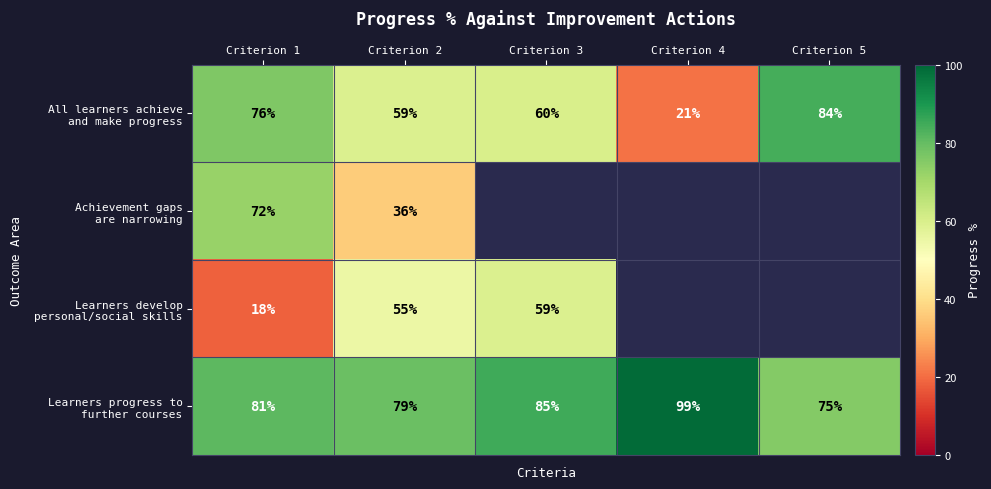

What is the difference between the highest and lowest values at Criterion 1?

63